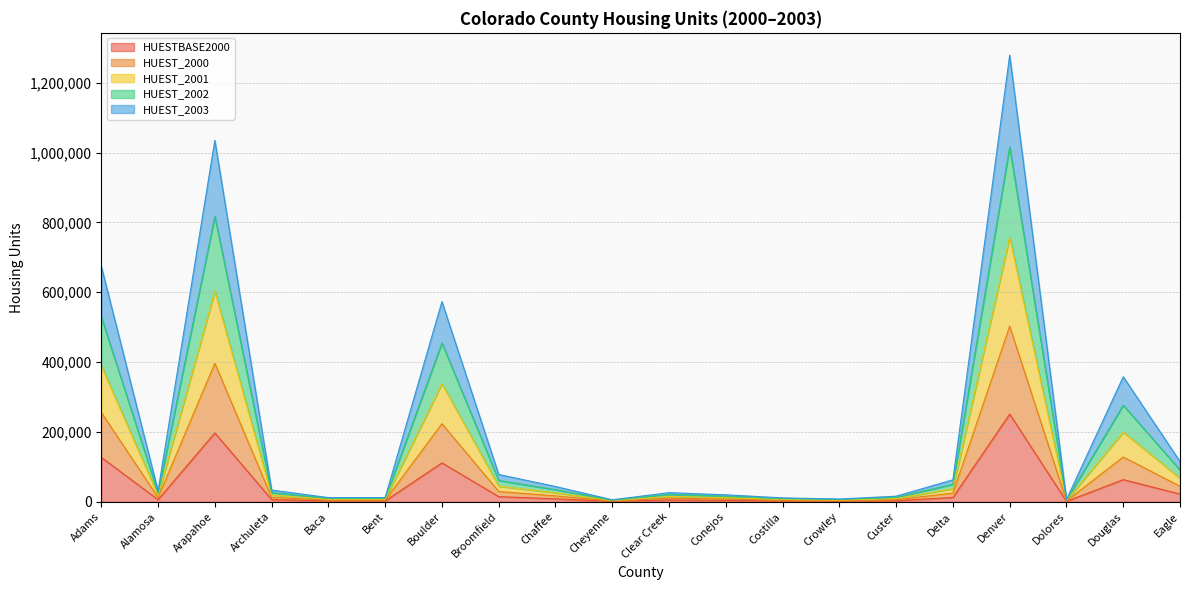

True or false: HUEST_2003 and HUESTBASE2000 intersect in this chart.

False